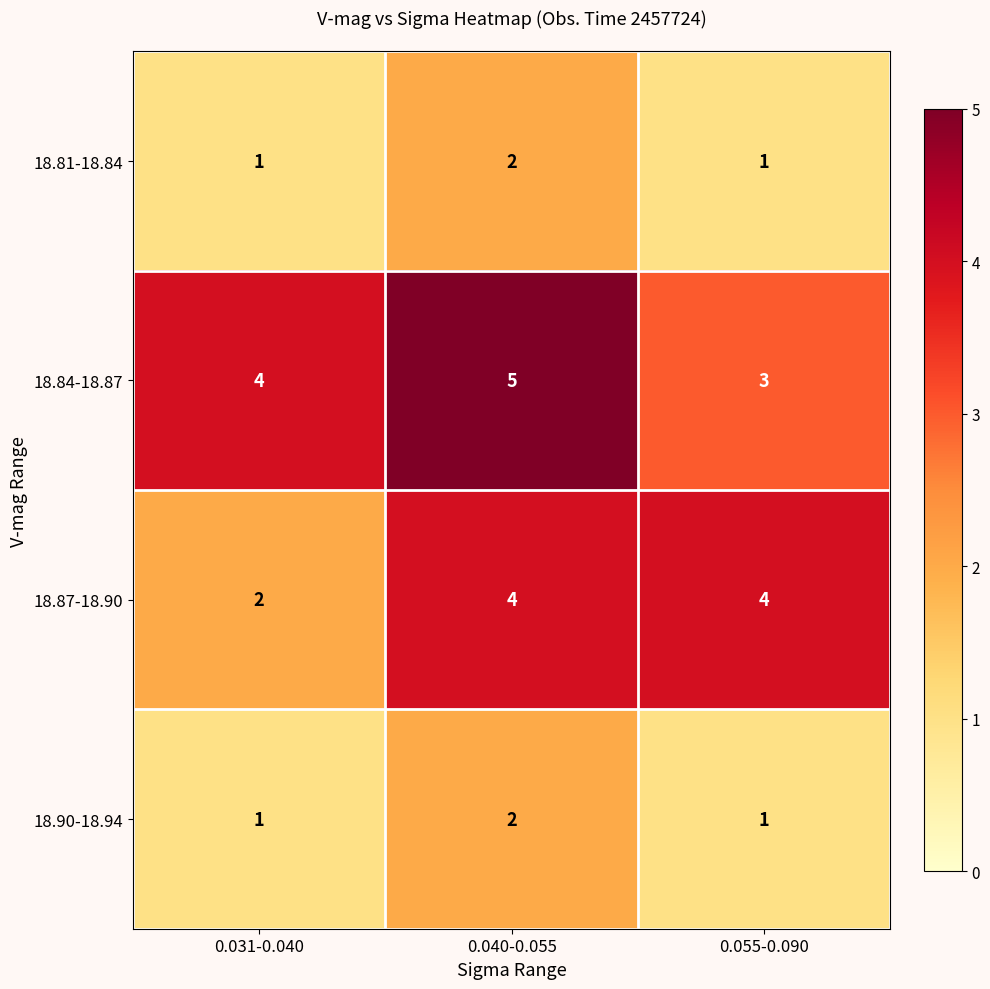

List the labels in order of 18.84-18.87 value, smallest first.

0.055-0.090, 0.031-0.040, 0.040-0.055